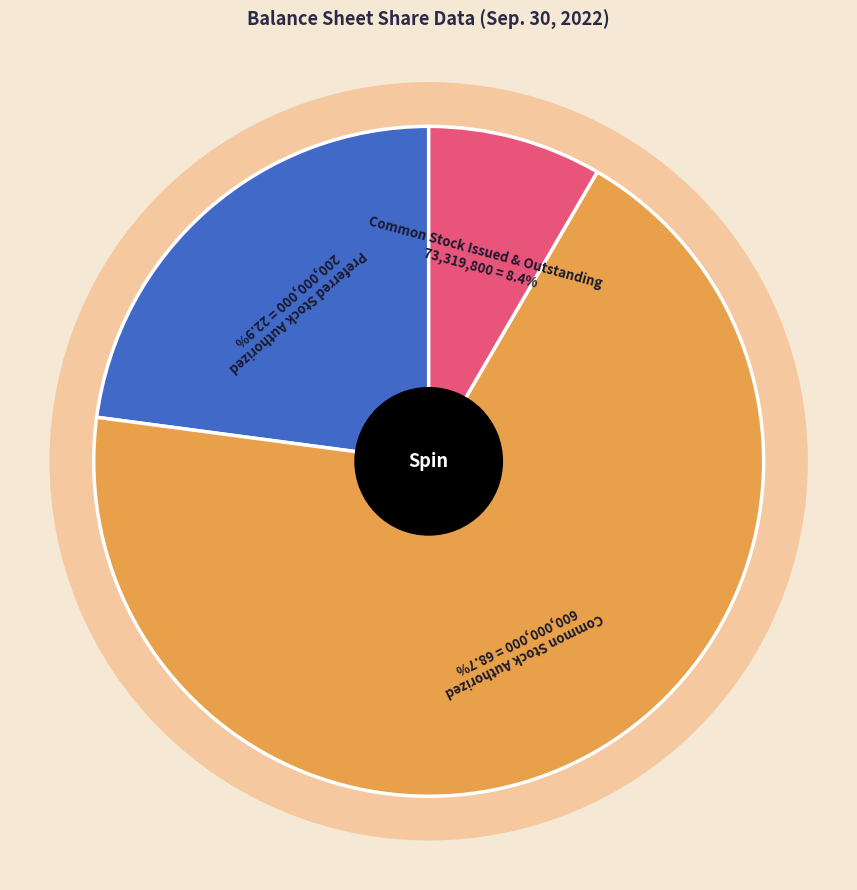

What percentage is the Common stock shares issued slice, to the nearest percent?

8%